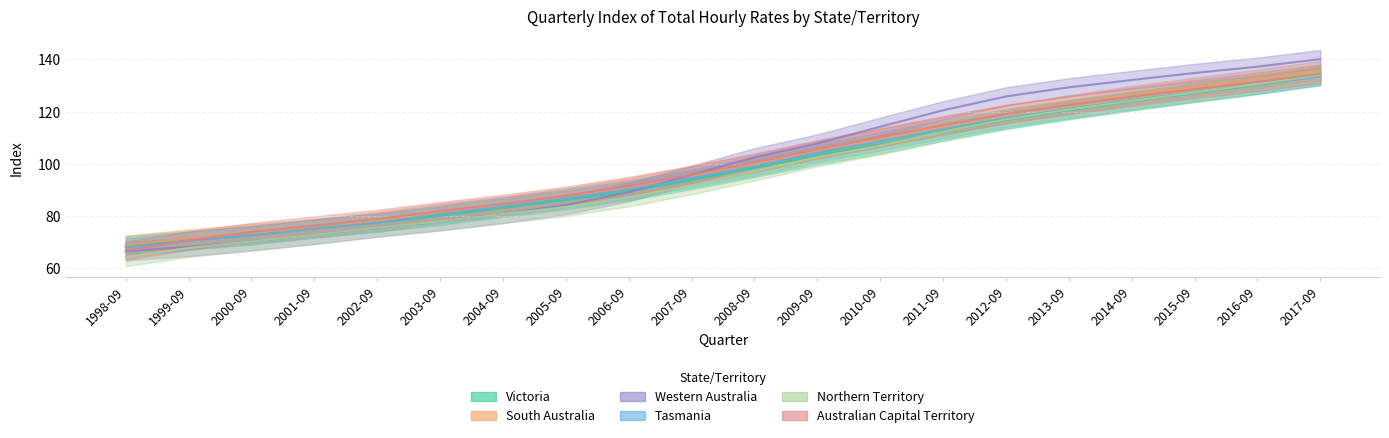

Which category has the lowest value across all series?

1998-09